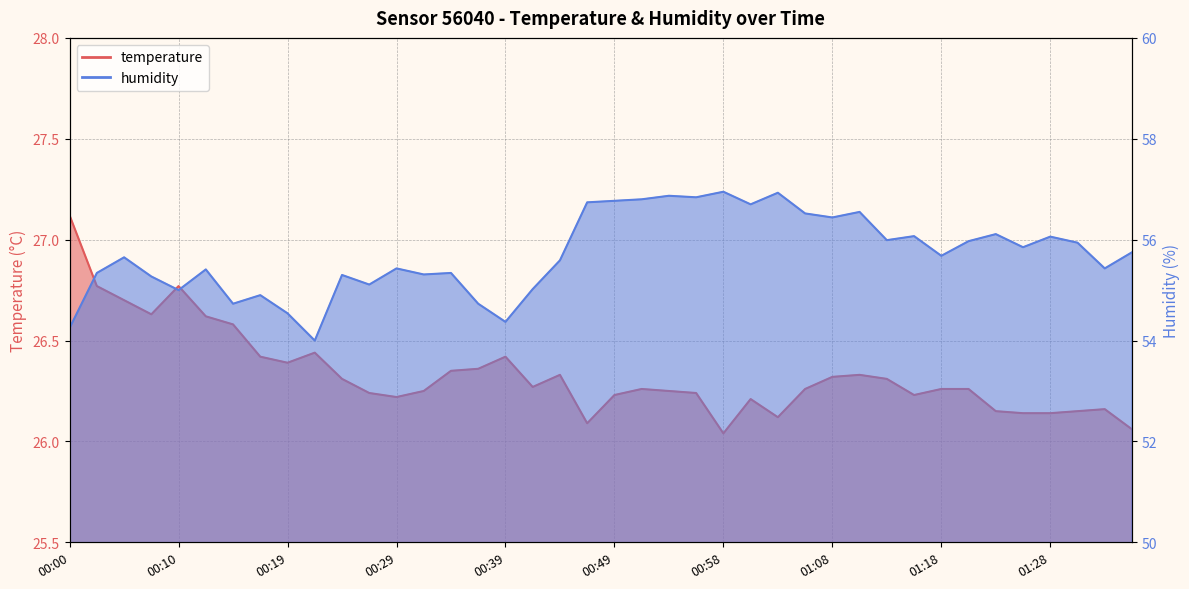

What is the label of the 38th point from the right?

00:05